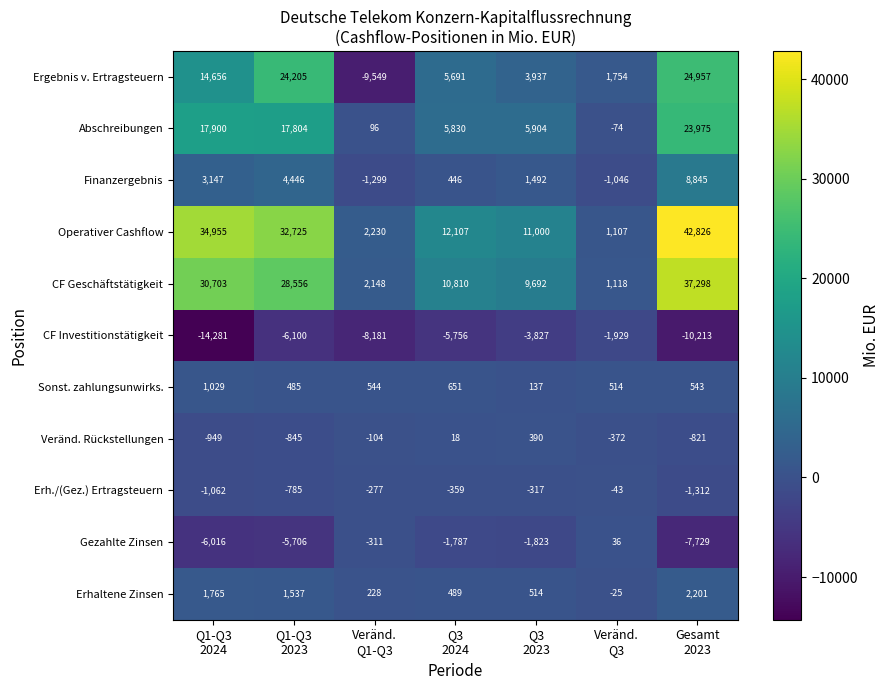

What is the average value of the Abschreibungen series?

10205